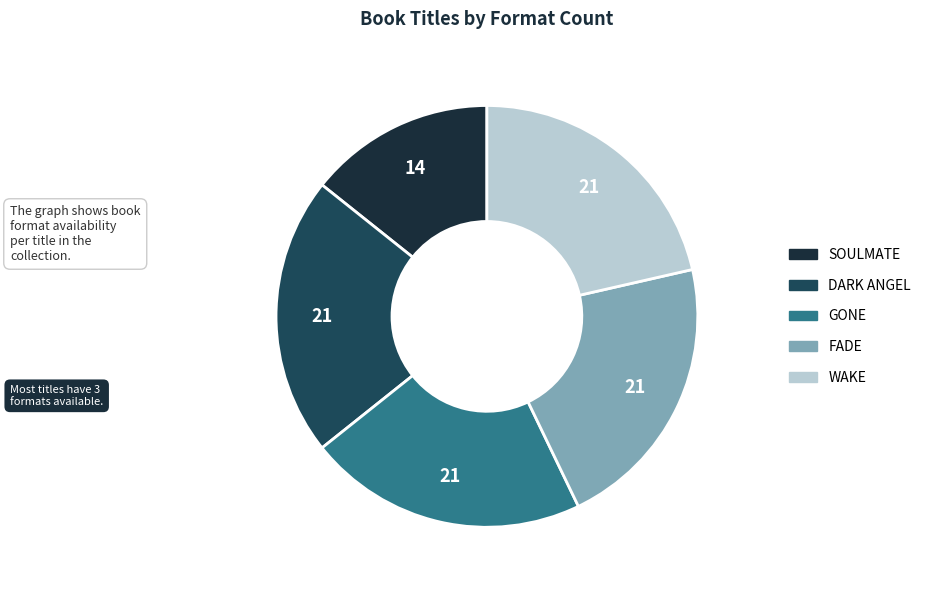

Is there any slice that represents more than half of the pie?

No